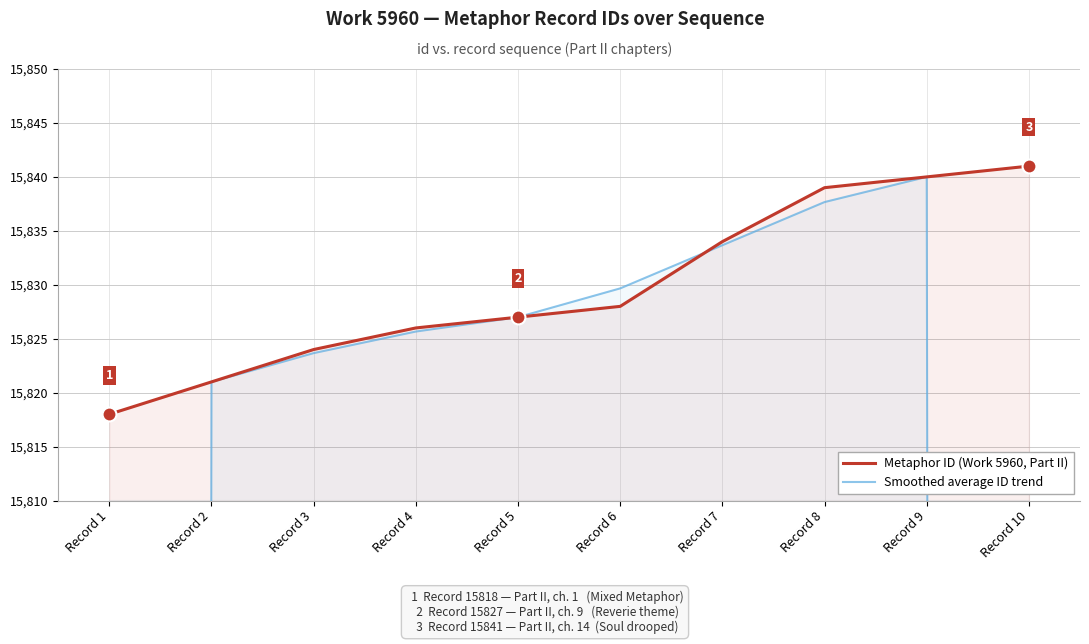

Rank the series at Record 1 from lowest to highest value.

Smoothed average ID trend, Metaphor ID (Work 5960, Part II)